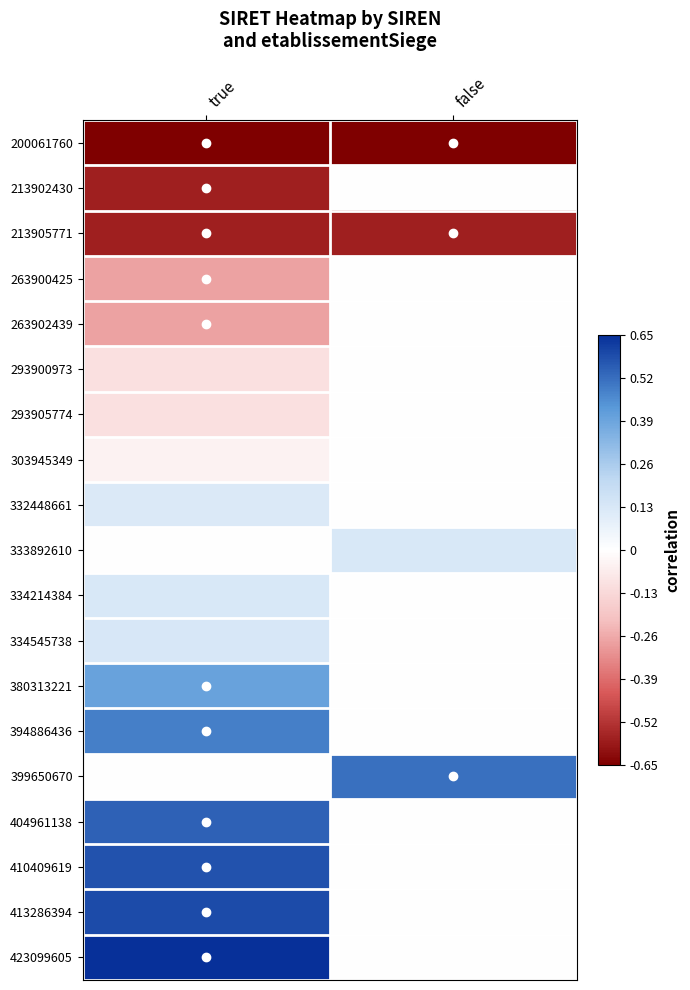

Reading left to right, what are all the values shown in this chart?

200061760: true=-0.7	false=-0.6
213902430: true=-0.6	false=0.0
213905771: true=-0.6	false=-0.6
263900425: true=-0.3	false=0.0
263902439: true=-0.3	false=0.0
293900973: true=-0.1	false=0.0
293905774: true=-0.1	false=0.0
303945349: true=-0.0	false=0.0
332448661: true=0.1	false=0.0
333892610: true=0.0	false=0.1
334214384: true=0.1	false=0.0
334545738: true=0.1	false=0.0
380313221: true=0.4	false=0.0
394886436: true=0.5	false=0.0
399650670: true=0.0	false=0.5
404961138: true=0.5	false=0.0
410409619: true=0.6	false=0.0
413286394: true=0.6	false=0.0
423099605: true=0.7	false=0.0